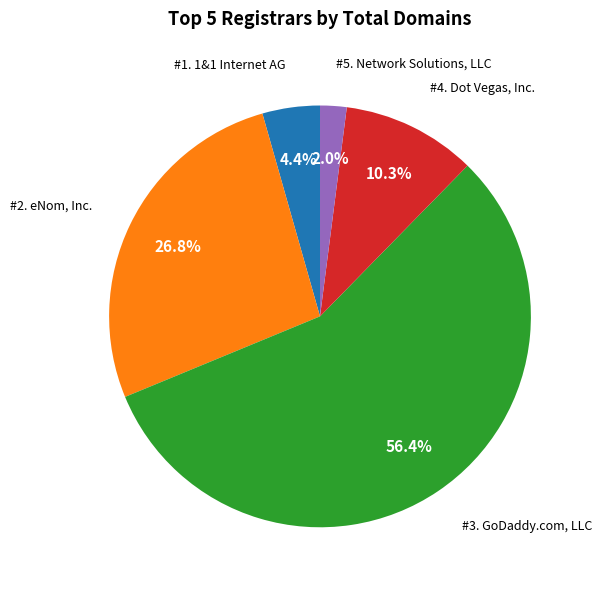

To the nearest percent, what is the difference between the largest and smallest slice percentages?

54%